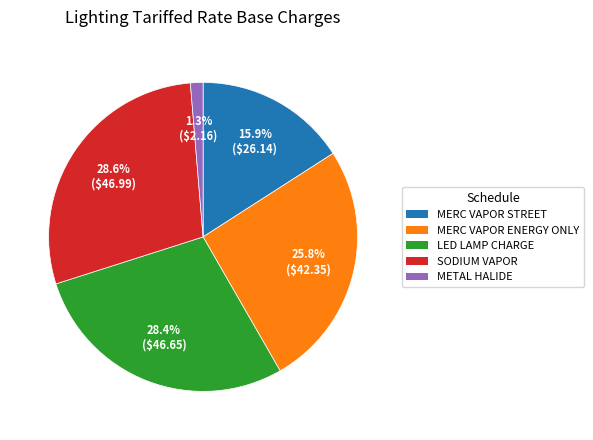

Is there any slice that represents more than half of the pie?

No